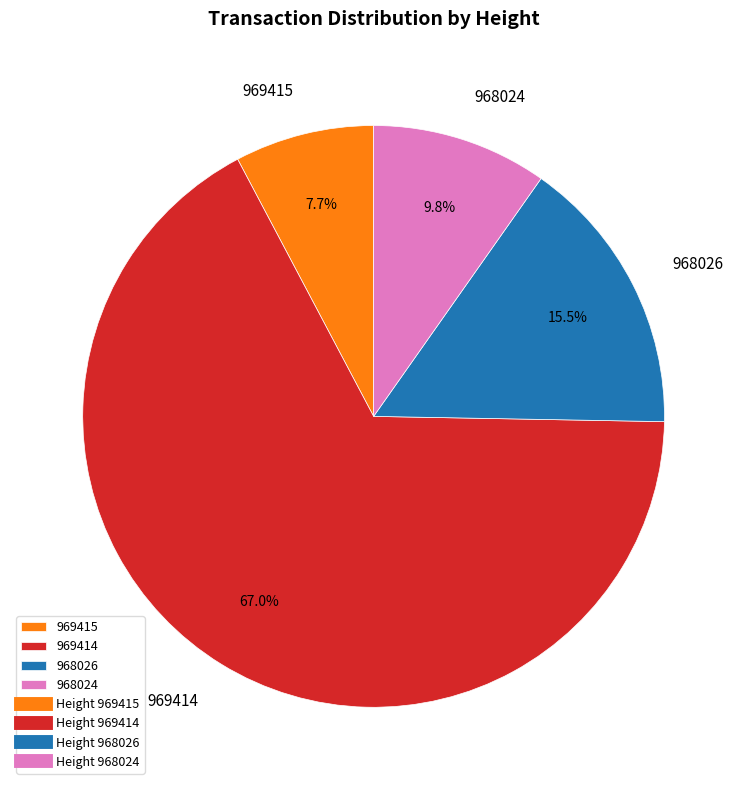

What percentage is the 969415 slice, to the nearest percent?

8%